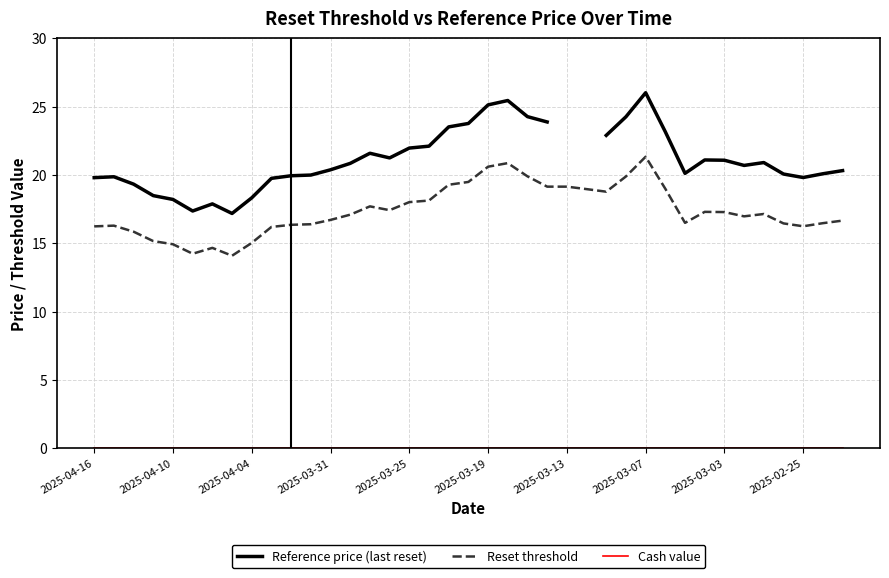

The value of Reset threshold at 2025-04-04 is 15.0. True or false?

True